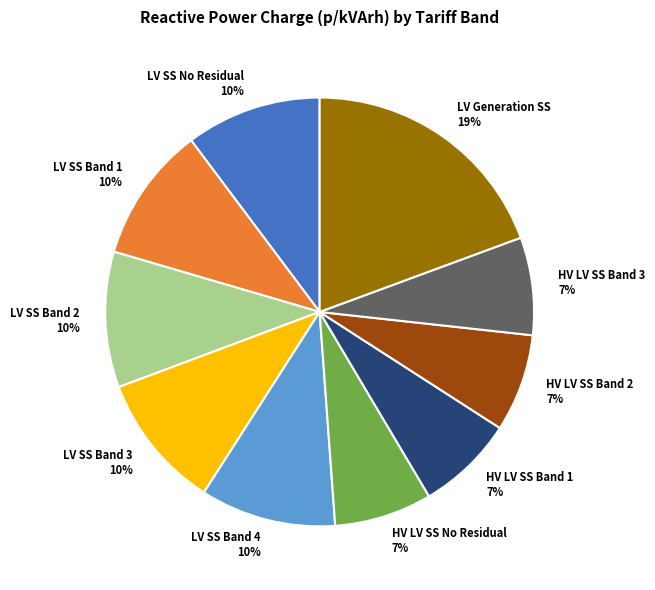

Does HV LV SS Band 1 represent more than half of the total?

No